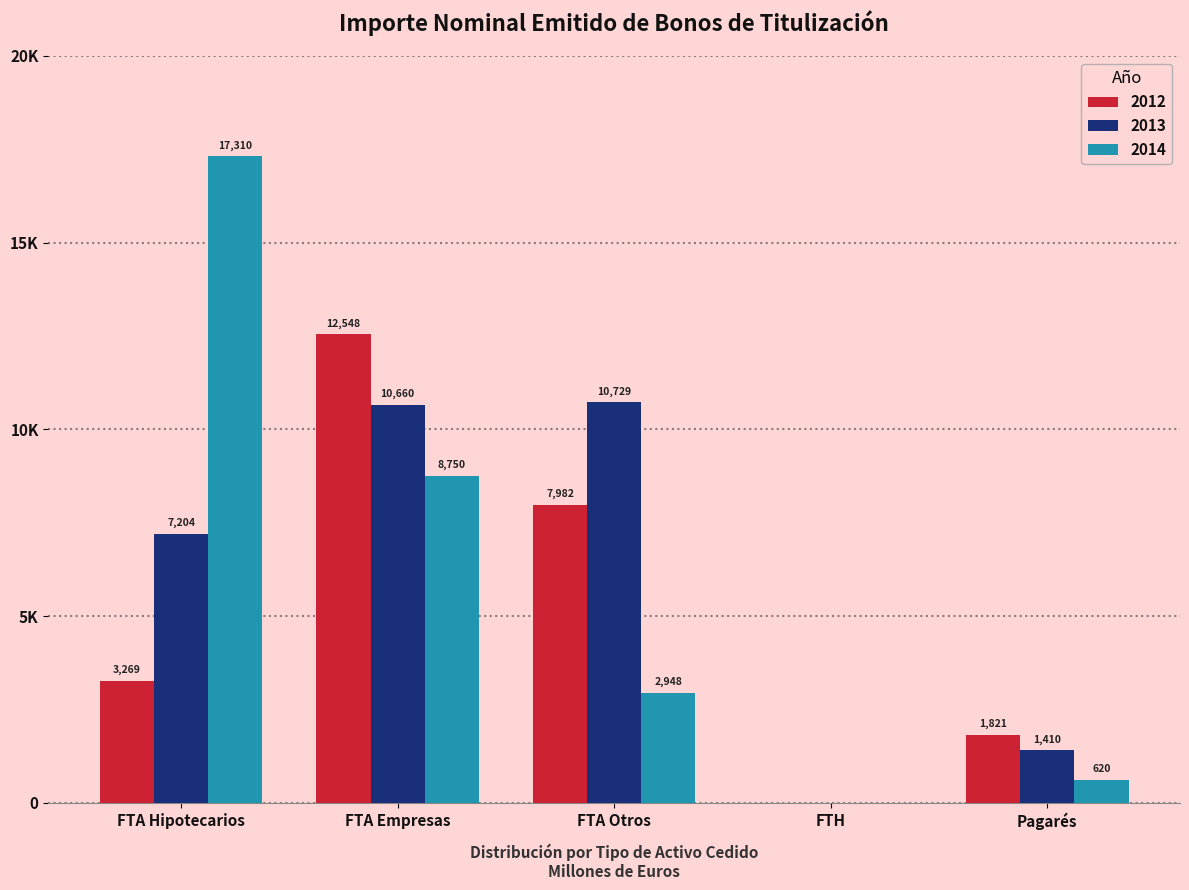

What is the value of the 2012 bar at the 1st from the left?

3268.8